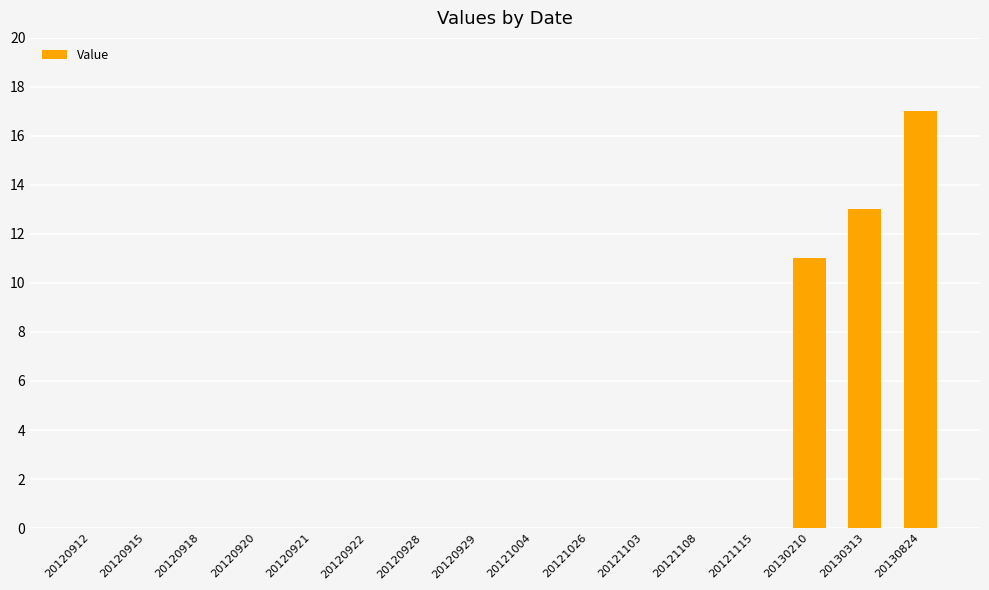

How many categories are shown in the chart?

16